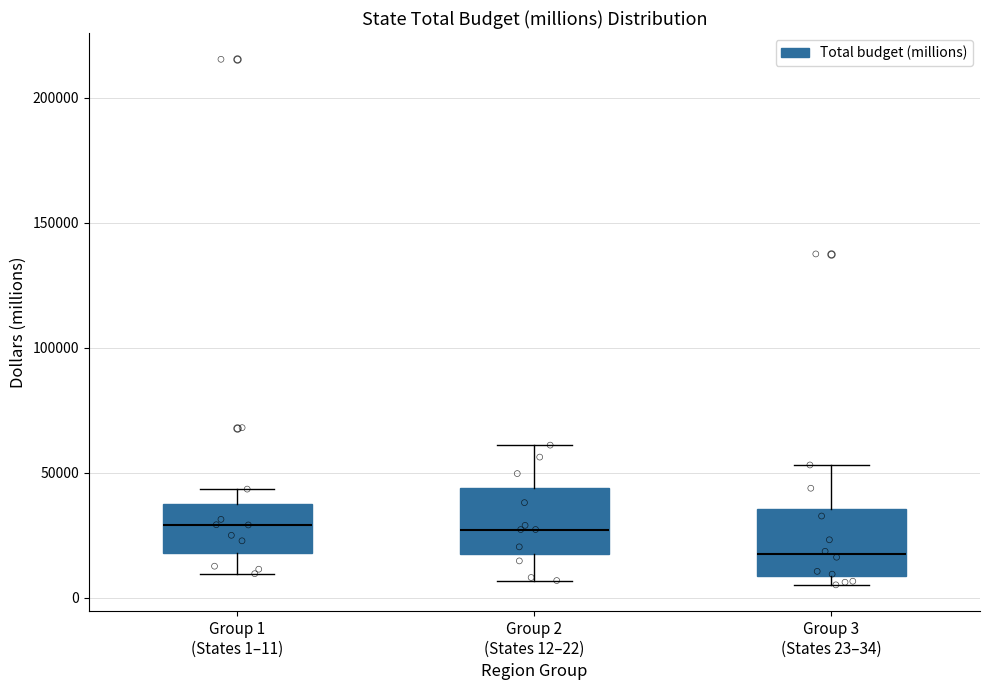

Reading left to right, transcribe this box plot: for each box, give where its median line is, the range the box spans, and where its two whiskers end, as read against the y-axis. The values are not printed on the chart, so give them approximately, as read against the axis.

Group 1 (States 1–11): median 30000, box 20000 to 35000, whiskers 10000 to 45000
Group 2 (States 12–22): median 25000, box 20000 to 45000, whiskers 5000 to 60000
Group 3 (States 23–34): median 15000, box 10000 to 35000, whiskers 5000 to 55000